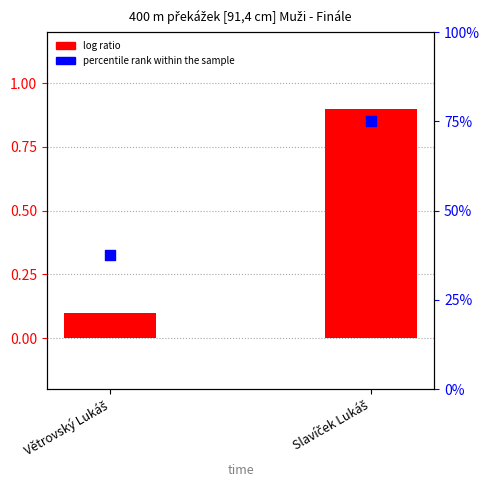

What is the total value across all series at Slavíček Lukáš?

75.9